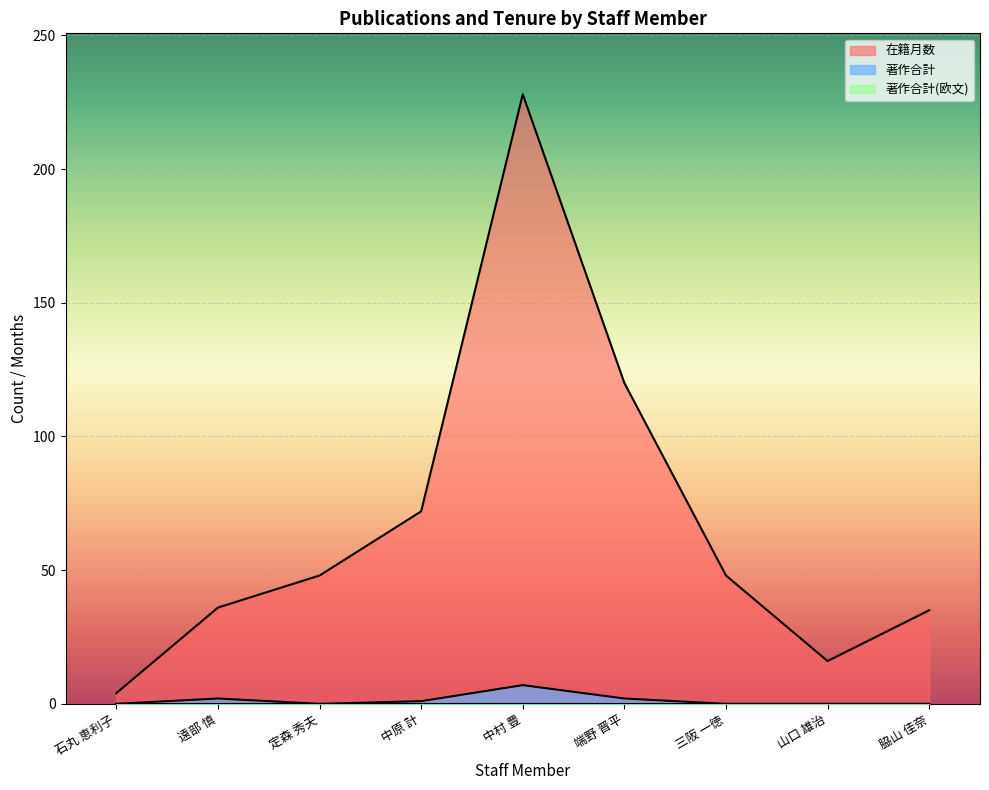

Is it true that 在籍月数 equals 77 at 定森 秀夫?

False